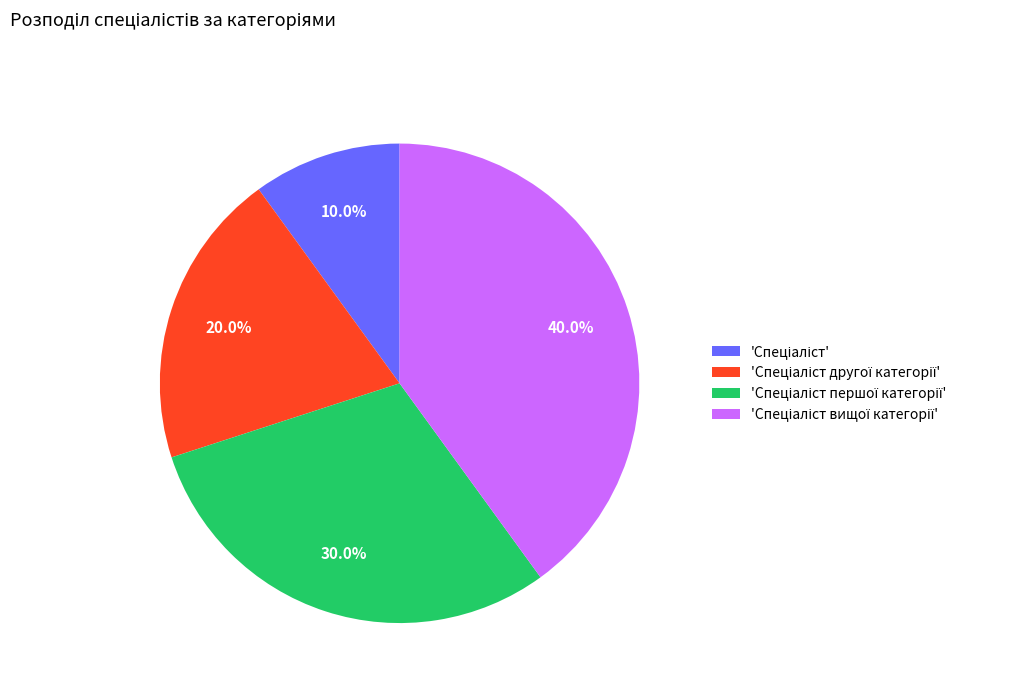

Is there a majority slice in this chart?

No